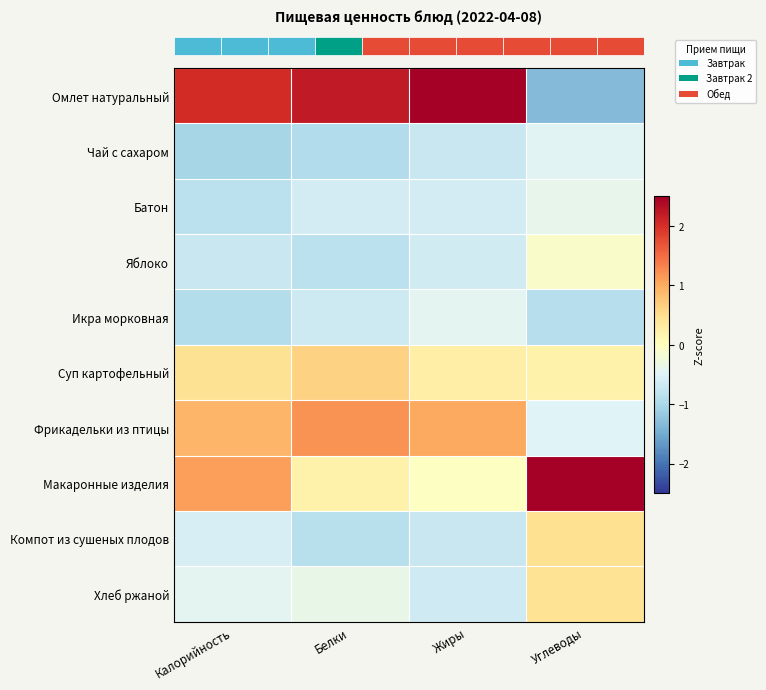

What is the difference between the highest and lowest values at Углеводы?

3.9